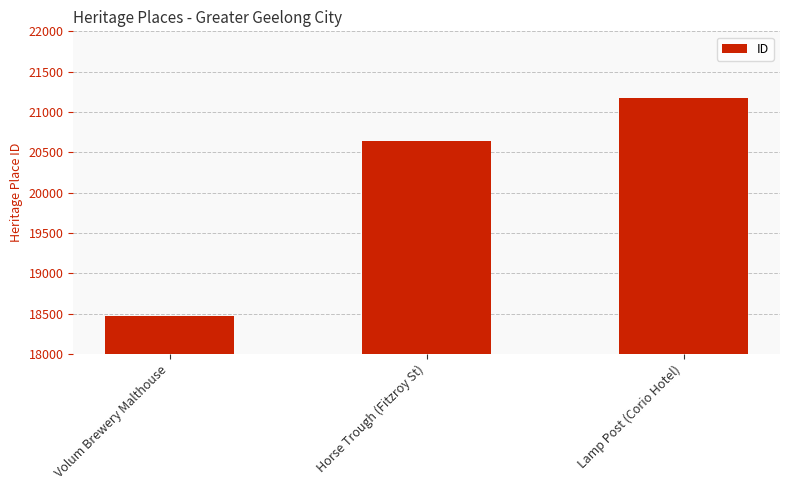

Does the chart contain any negative values?

No